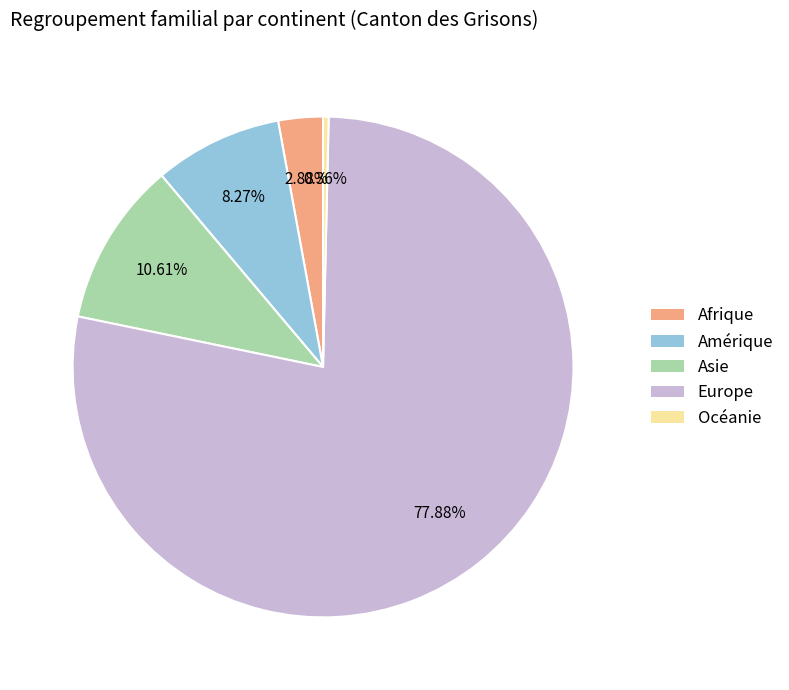

What percentage is NOT represented by Asie?

89.4%